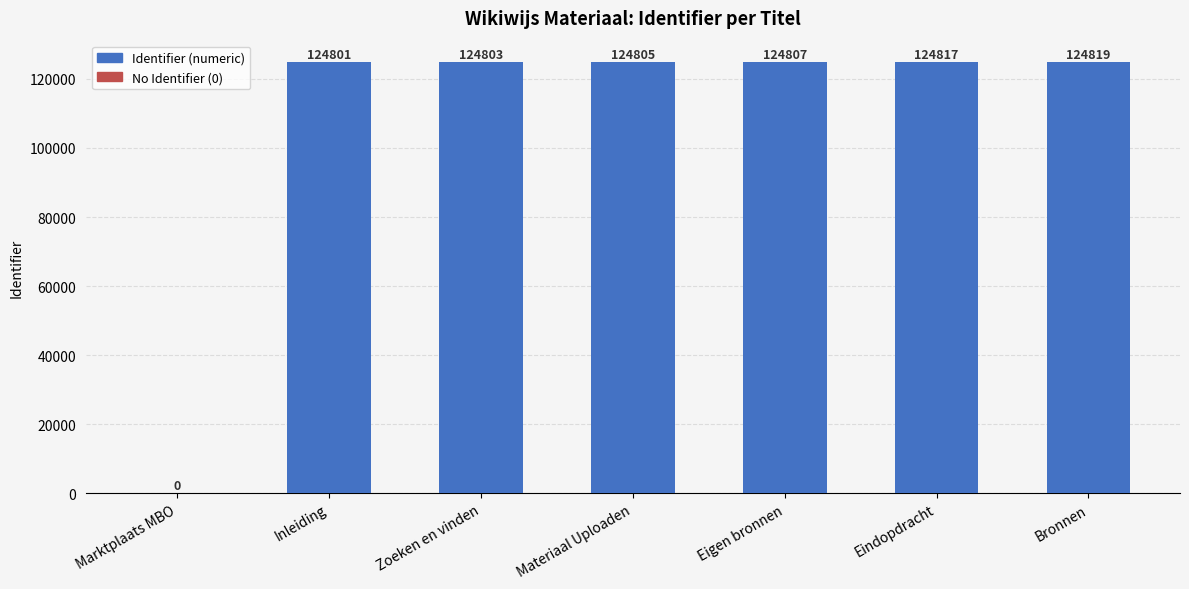

True or false: the data shows 52570 at Eindopdracht.

False